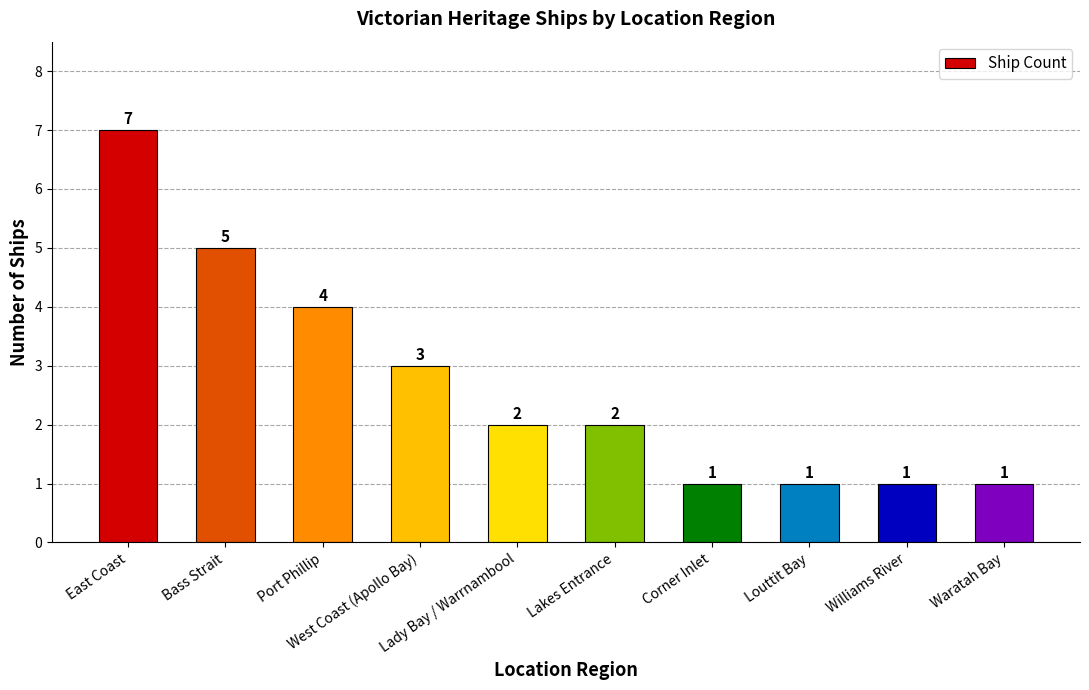

What is the greatest value displayed?

7